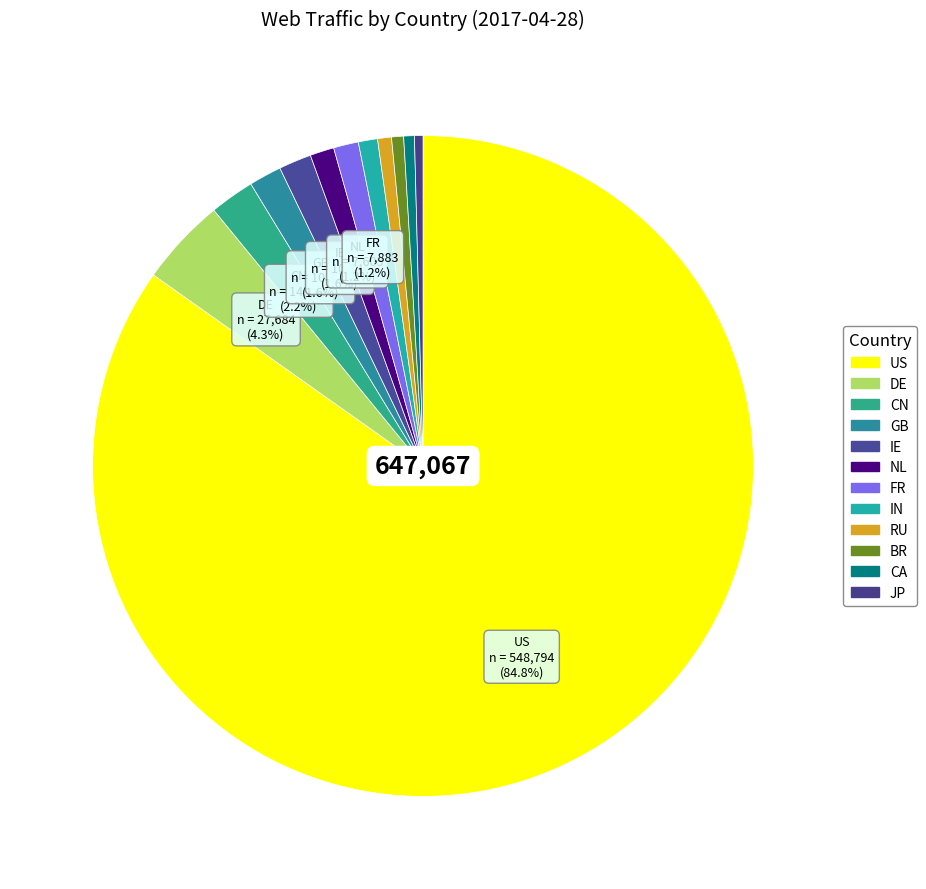

Which has a higher value, DE or CA?

DE